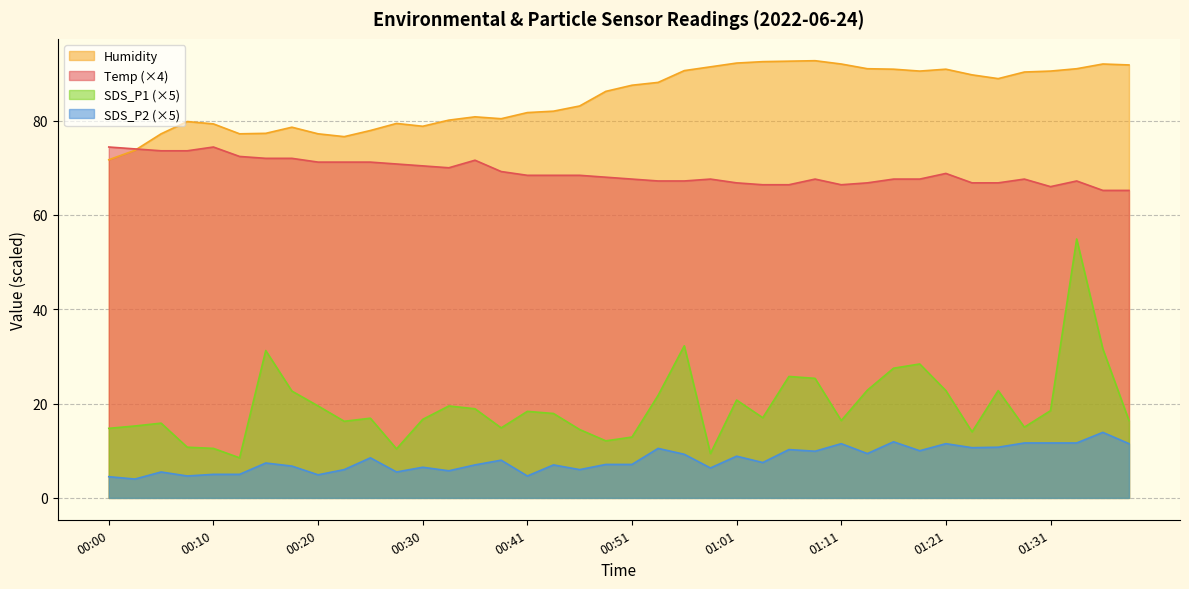

What is the total value across all series at 01:31?

186.7